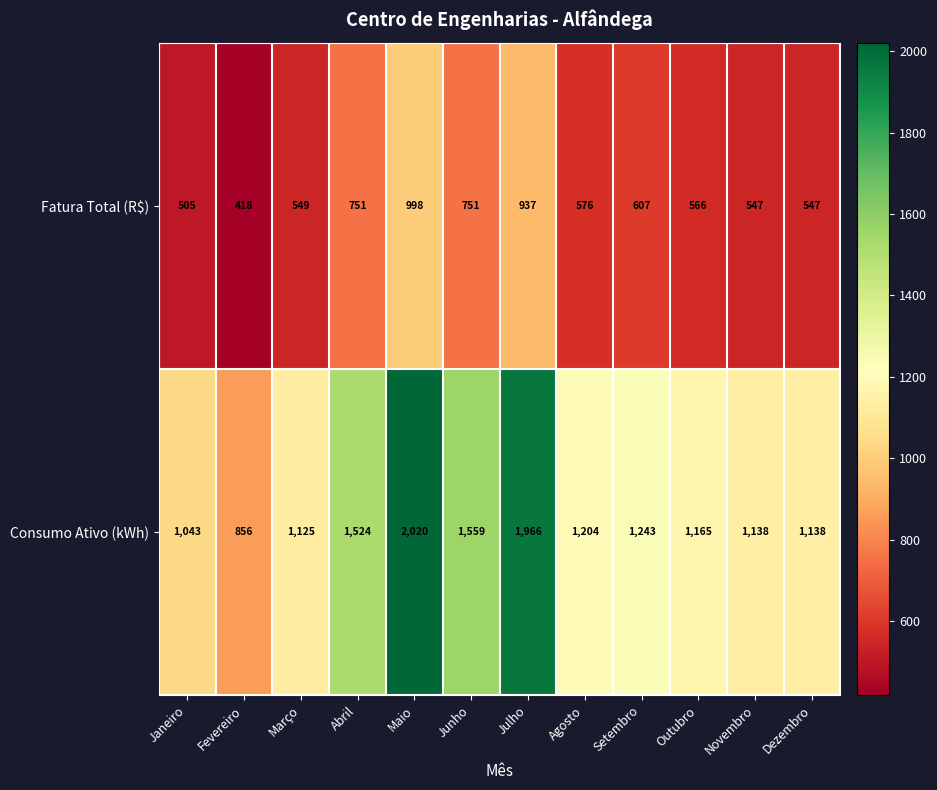

What is the difference between the Consumo Ativo (kWh) values at Janeiro and Novembro?

95